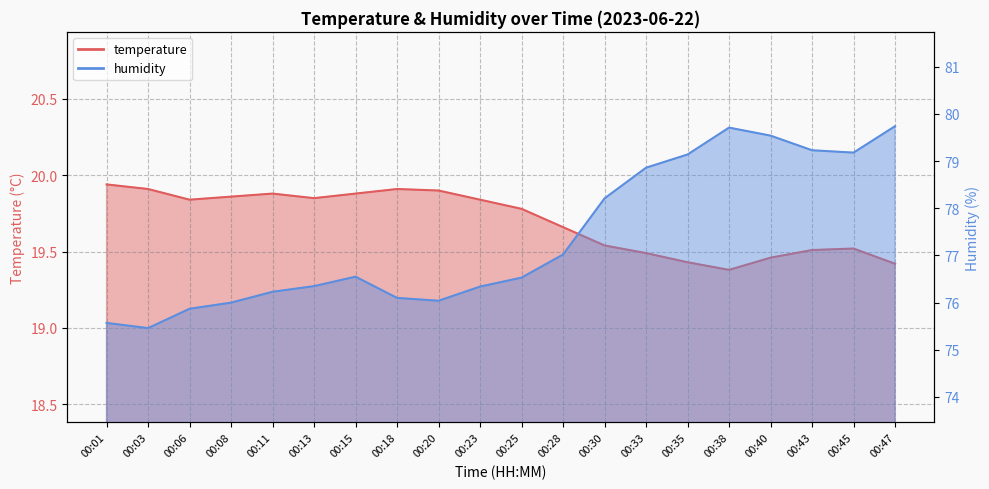

At which category is the sum across all series the highest?

00:47